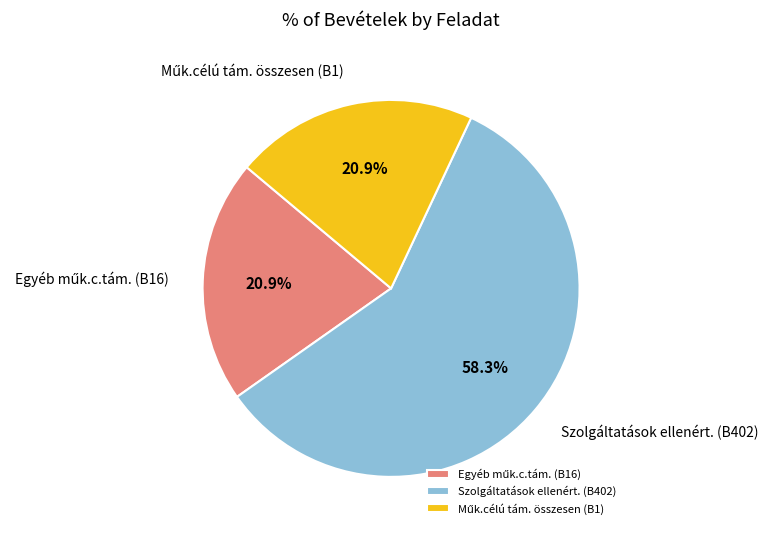

Which category accounts for the majority?

Szolgáltatások ellenért. (B402)